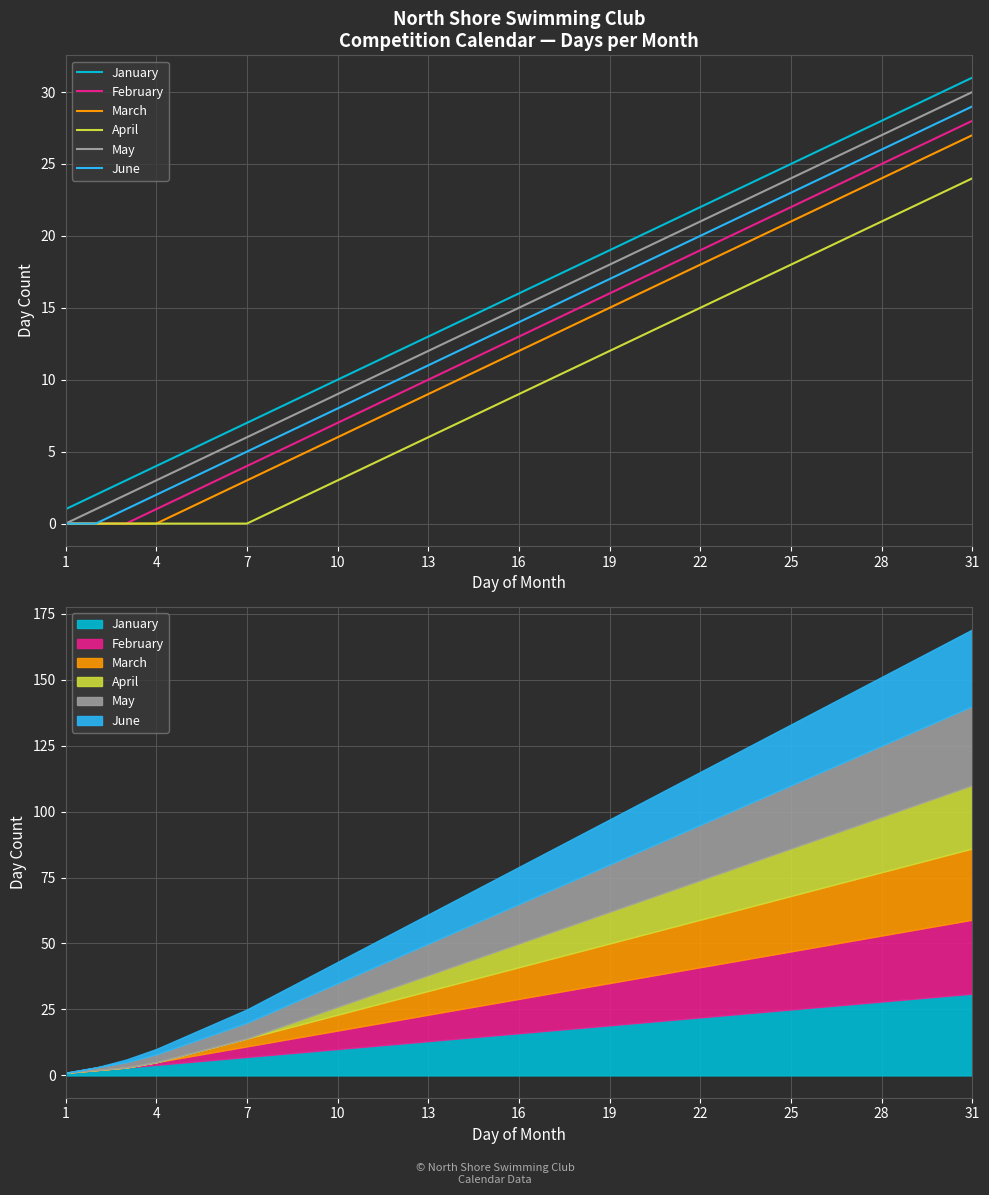

Rank the series at 22 from lowest to highest value.

April, March, February, June, May, January